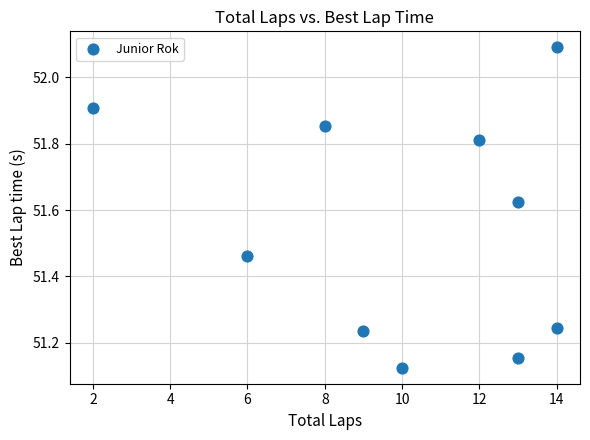

What is the range of Y values (max minus min)?

1.0